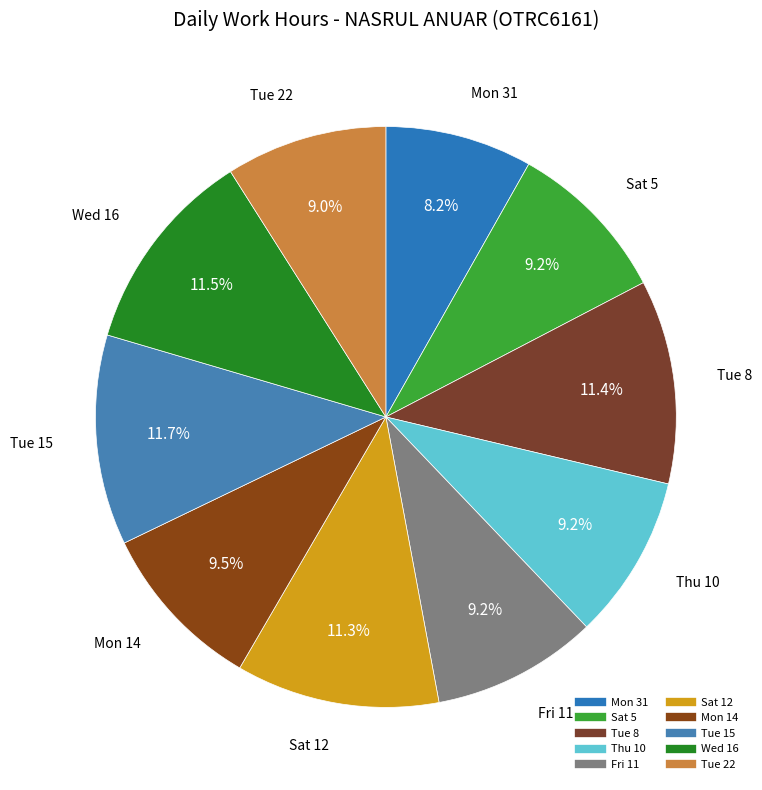

Which slice is the smallest?

Mon 31